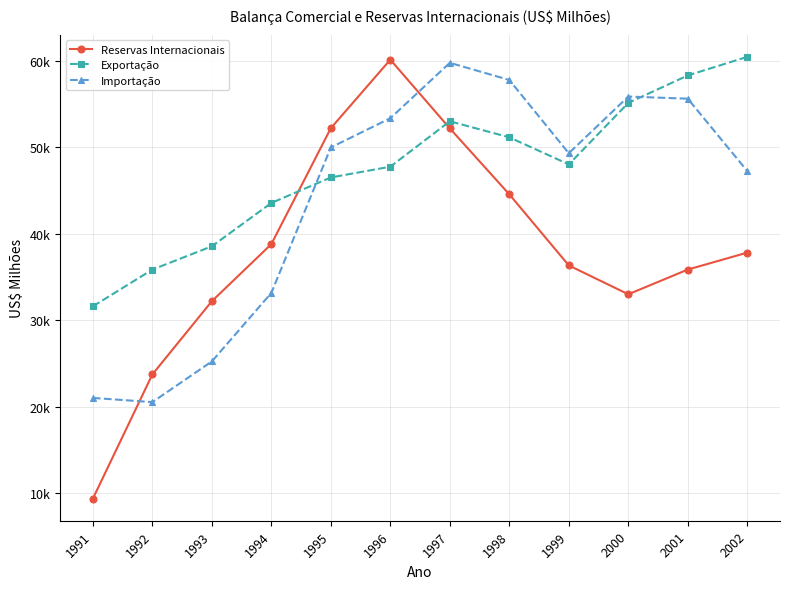

Rank the categories by Exportação value from lowest to highest.

1991, 1992, 1993, 1994, 1995, 1996, 1999, 1998, 1997, 2000, 2001, 2002